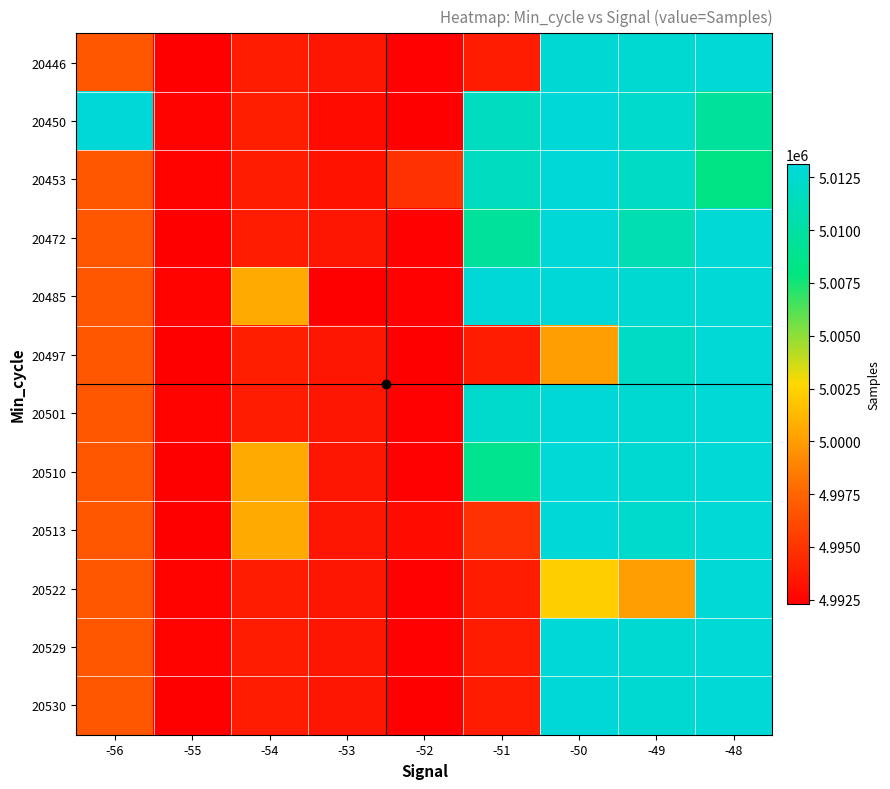

What is the greatest value displayed?

5013123